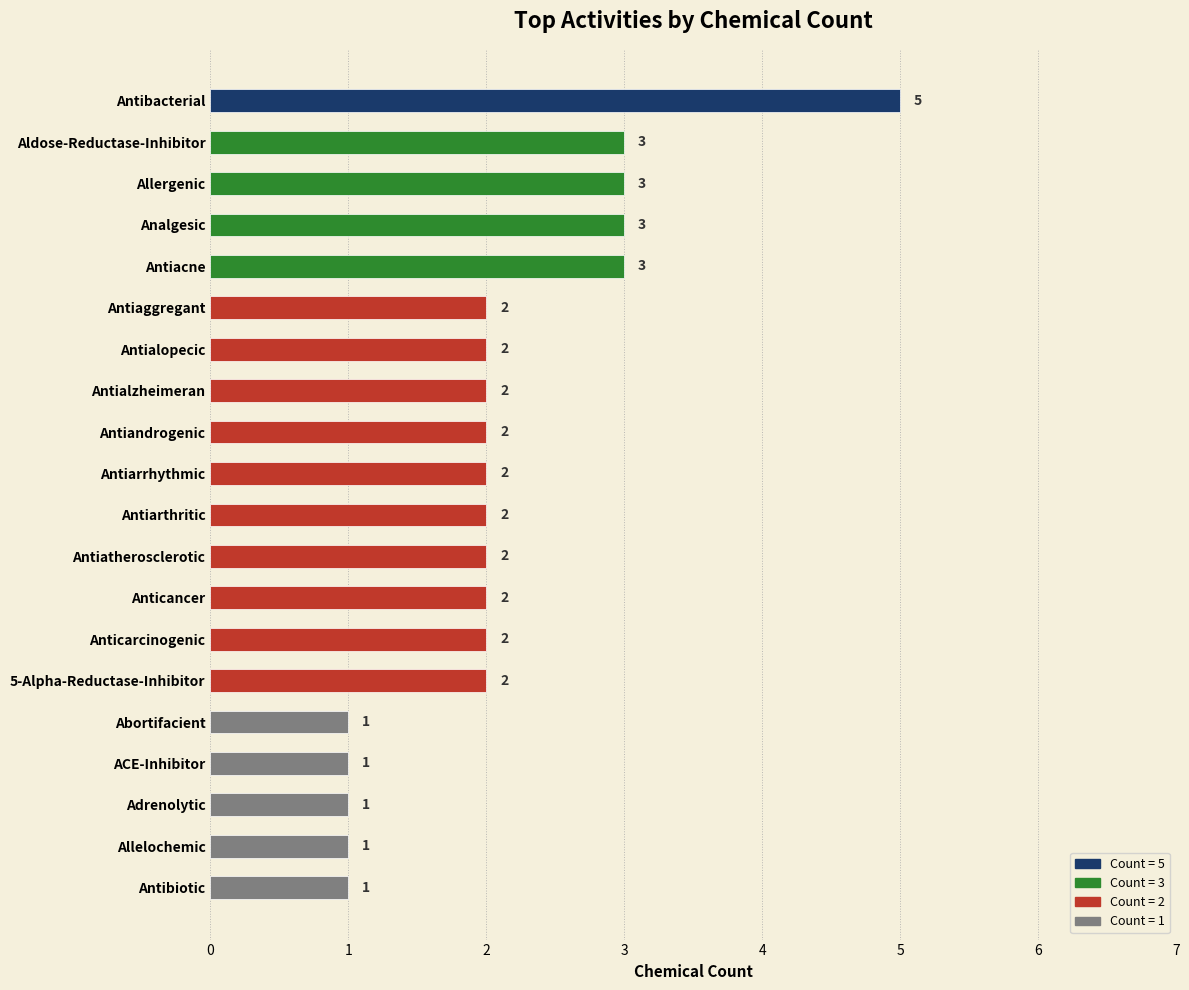

What is the maximum value shown in the chart?

5